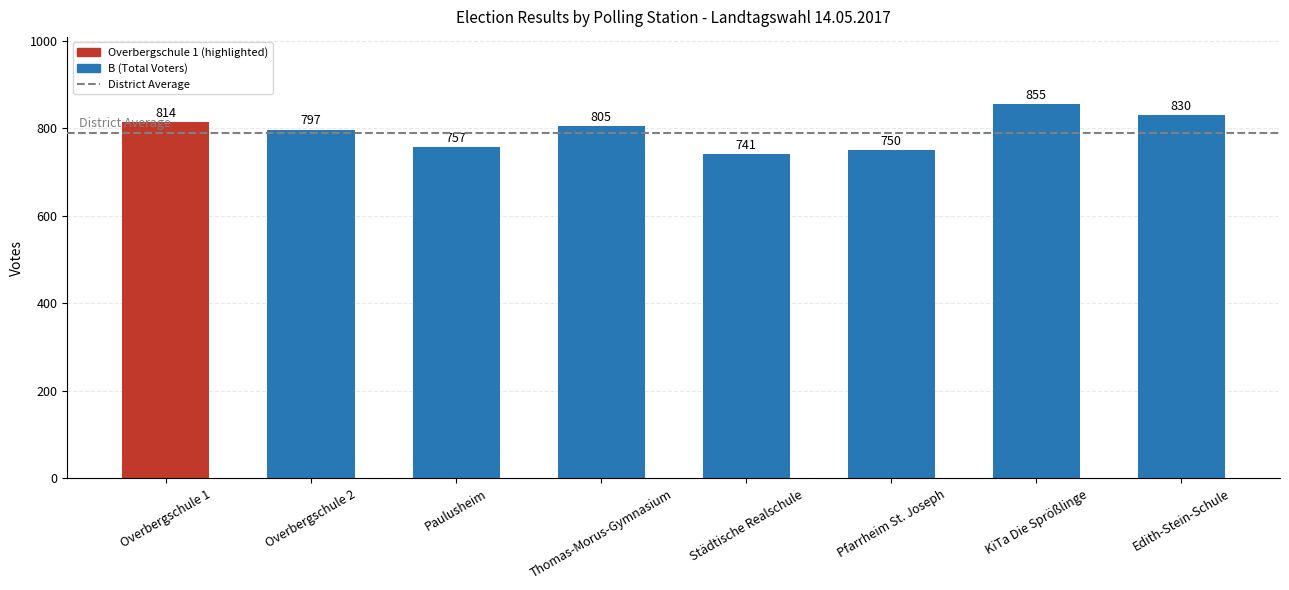

Which has a higher value, Pfarrheim St. Joseph or KiTa Die Sprößlinge?

KiTa Die Sprößlinge